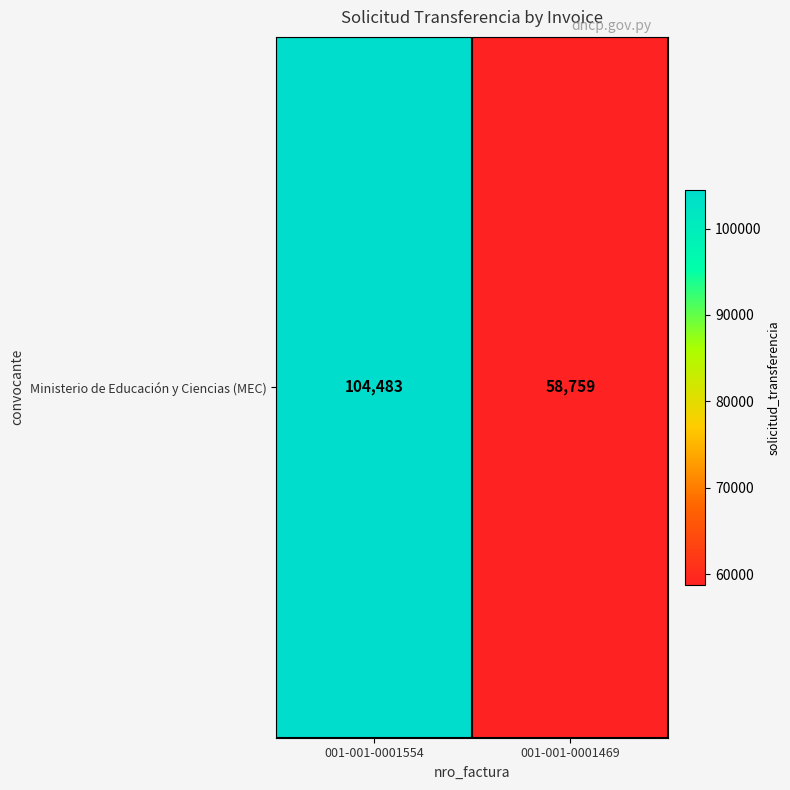

What is the change in value from 001-001-0001554 to 001-001-0001469?

-45724